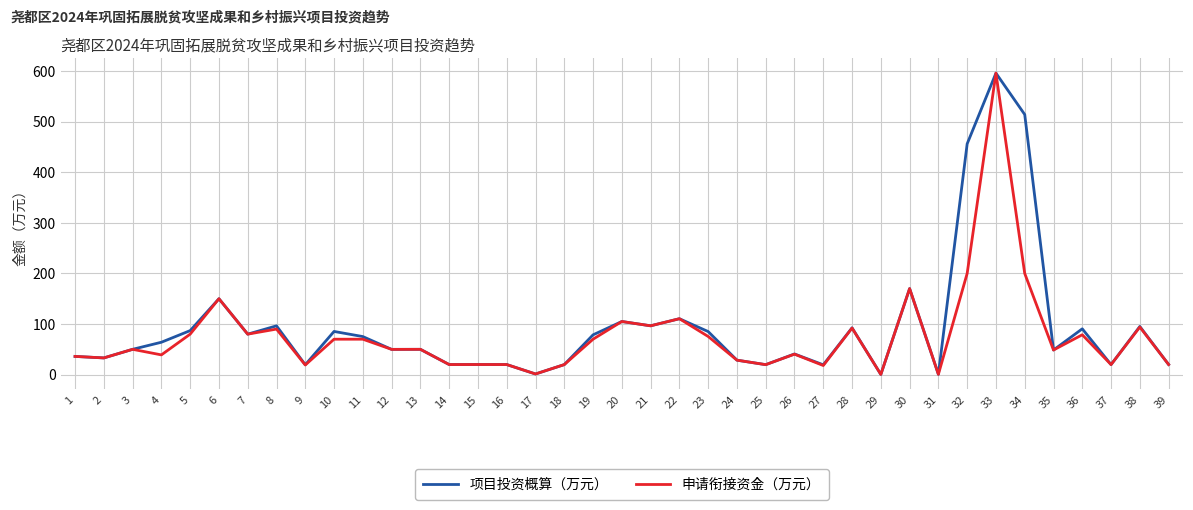

What is the spread (max minus min) of values at 36?

11.8